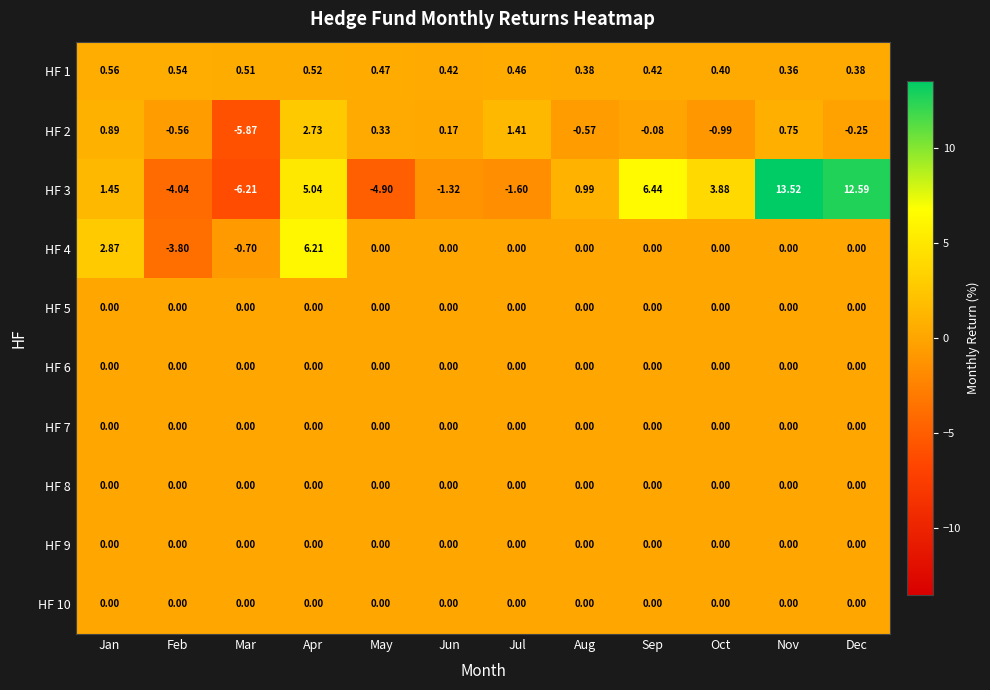

List the labels in order of HF 3 value, smallest first.

Mar, May, Feb, Jul, Jun, Aug, Jan, Oct, Apr, Sep, Dec, Nov